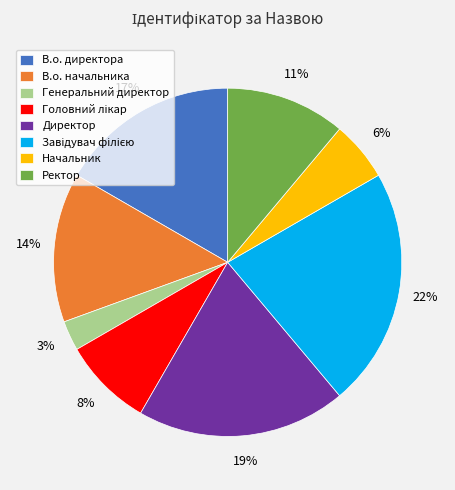

Between Начальник and В.о. начальника, which is larger?

В.о. начальника